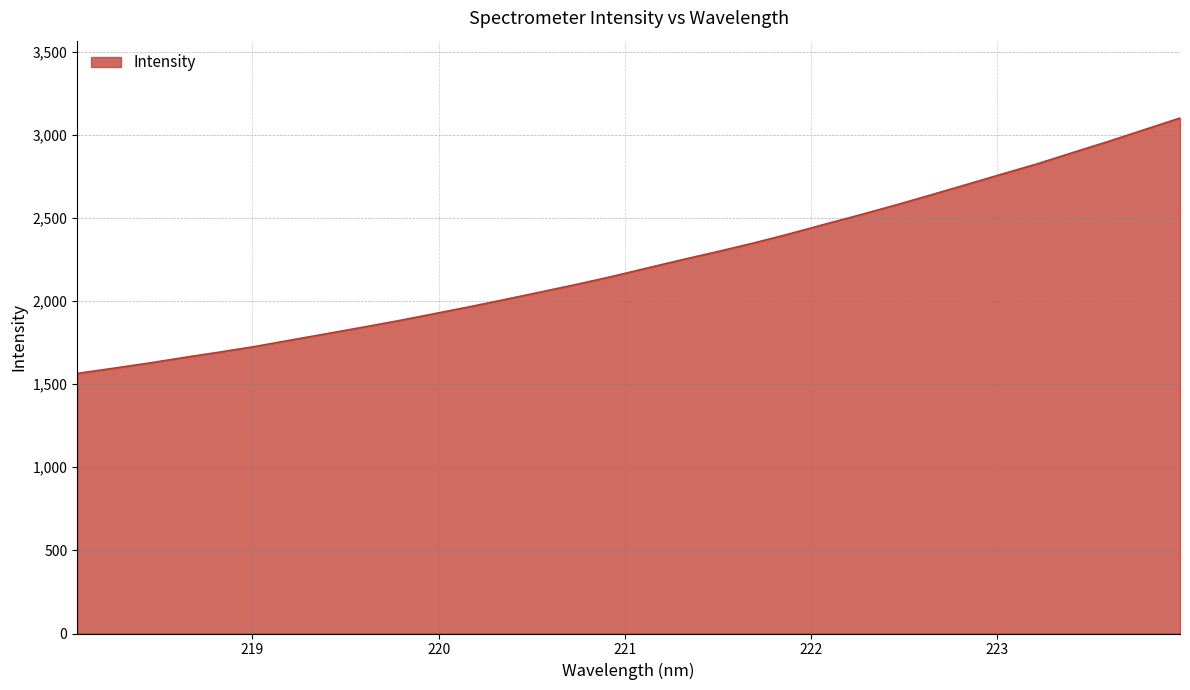

What is the smallest value displayed?

1564.2